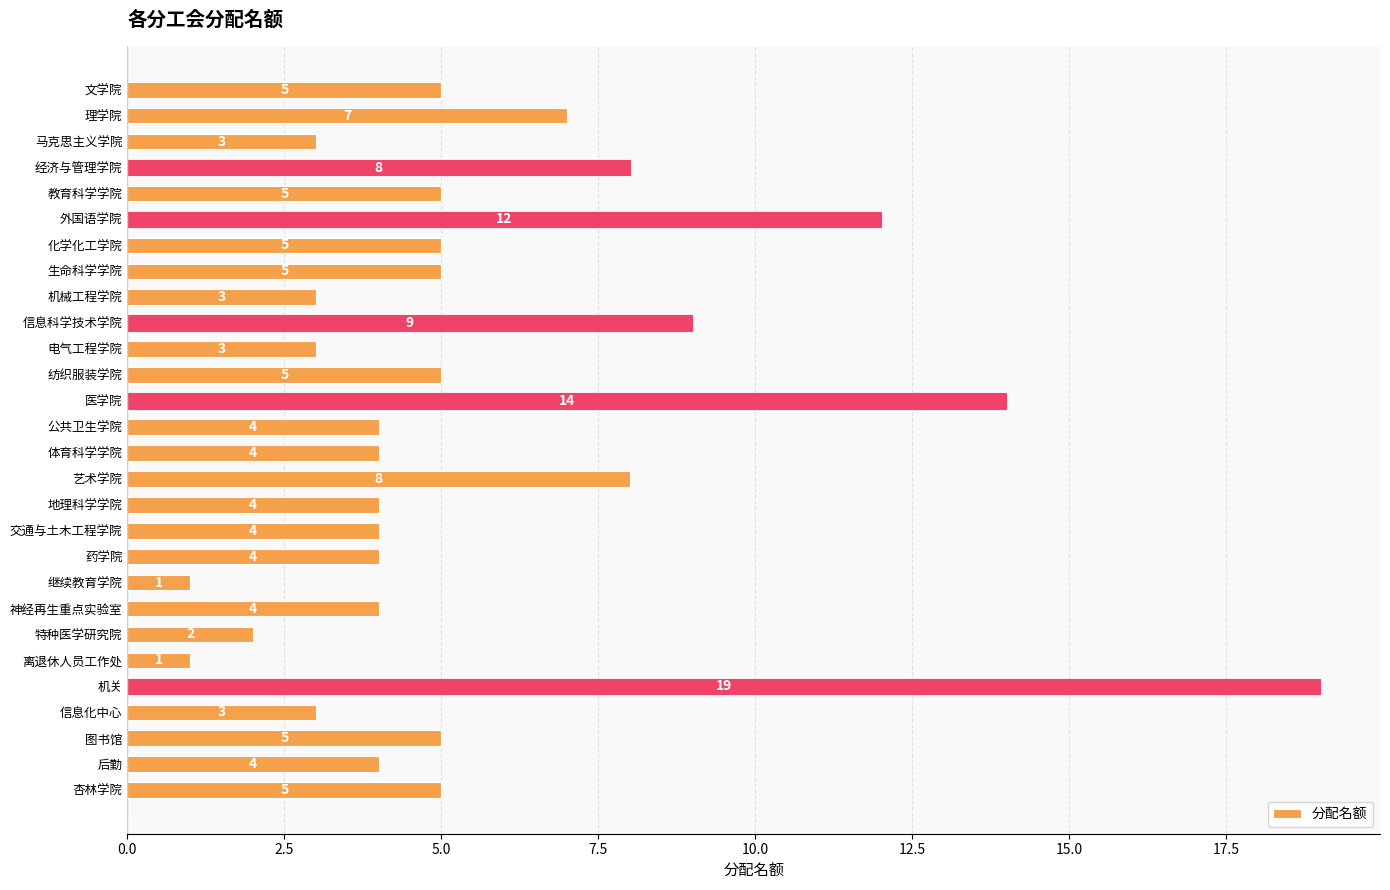

The chart shows a value of 5 at 纺织服装学院. True or false?

True